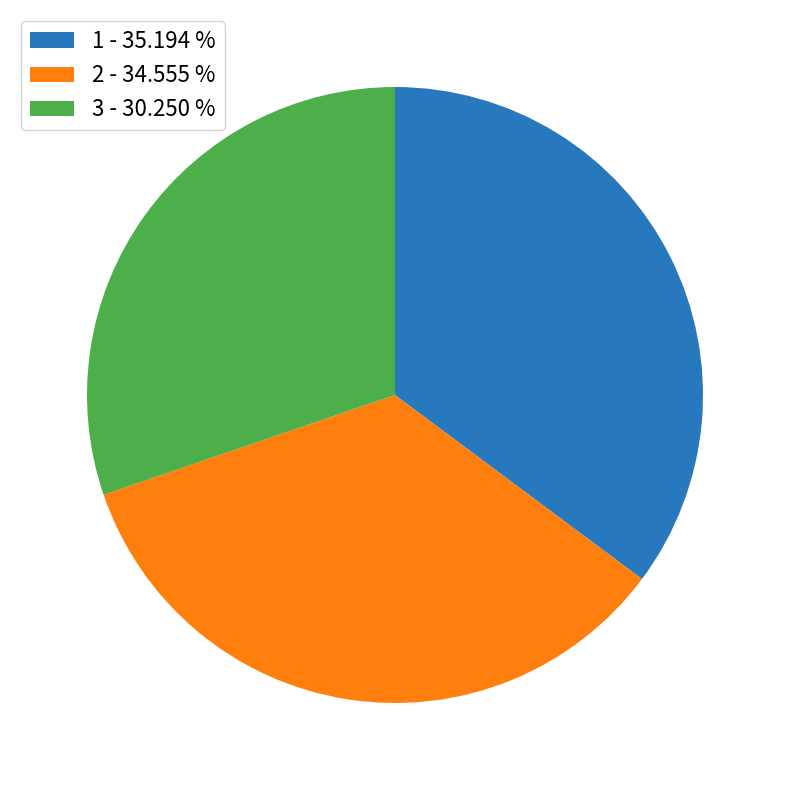

Rank the categories by value from lowest to highest.

3, 2, 1